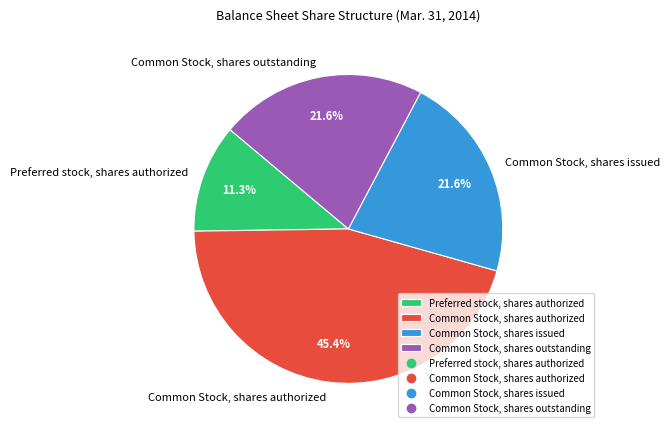

To the nearest percent, what is the combined percentage of Common Stock, shares issued and Common Stock, shares authorized?

67%